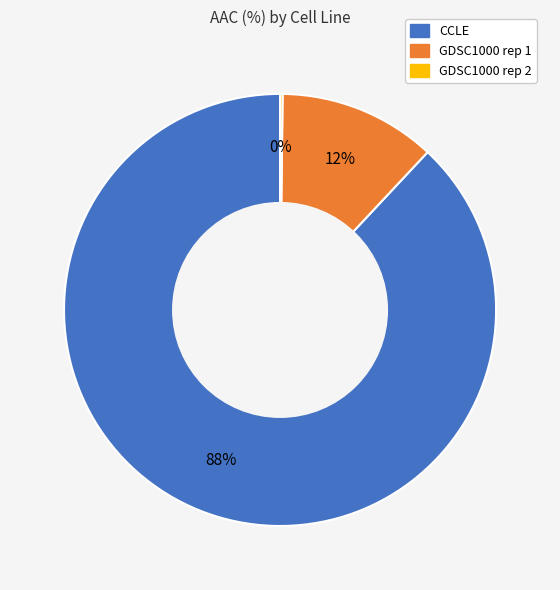

Is there any slice that represents more than half of the pie?

Yes